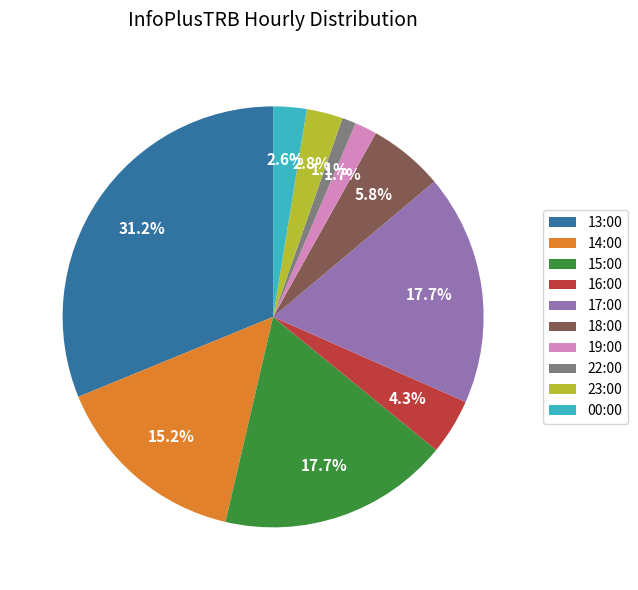

Do 00:00 and 22:00 together represent more than half of the pie?

No